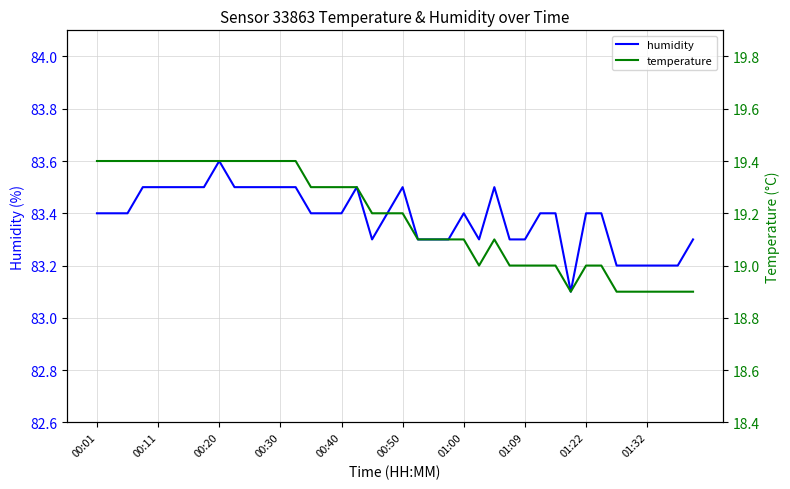

Does the chart display data point markers on the line(s)?

No